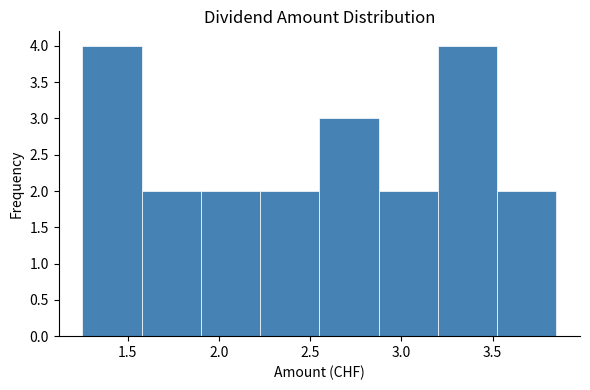

How tall is the bar that spans 1.575 to 1.900 on the x-axis? Neither the bar edges nor the heights are printed on the chart, so give them approximately, as read against the axes.

2